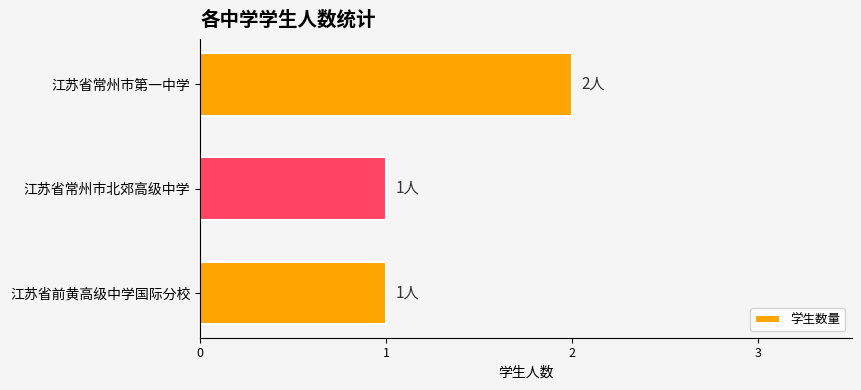

Reading bottom to top, transcribe all the data shown in this chart.

江苏省前黄高级中学国际分校=1	江苏省常州市北郊高级中学=1	江苏省常州市第一中学=2